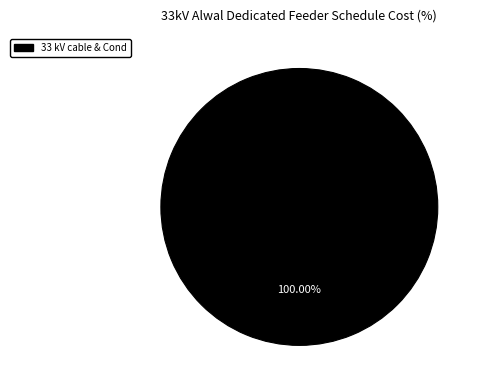

Does any single category account for the majority?

Yes